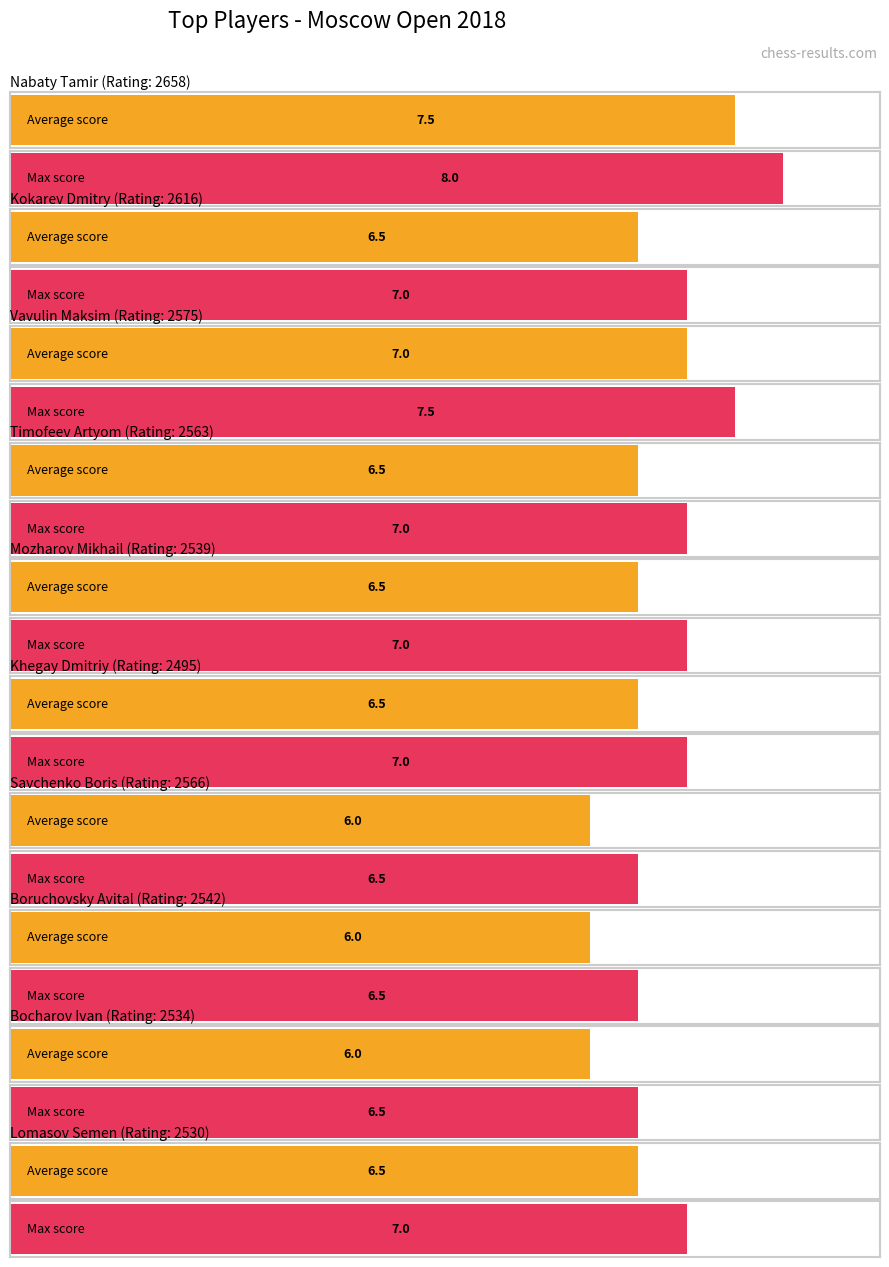

What is the average value of the Max Score series?

7.0